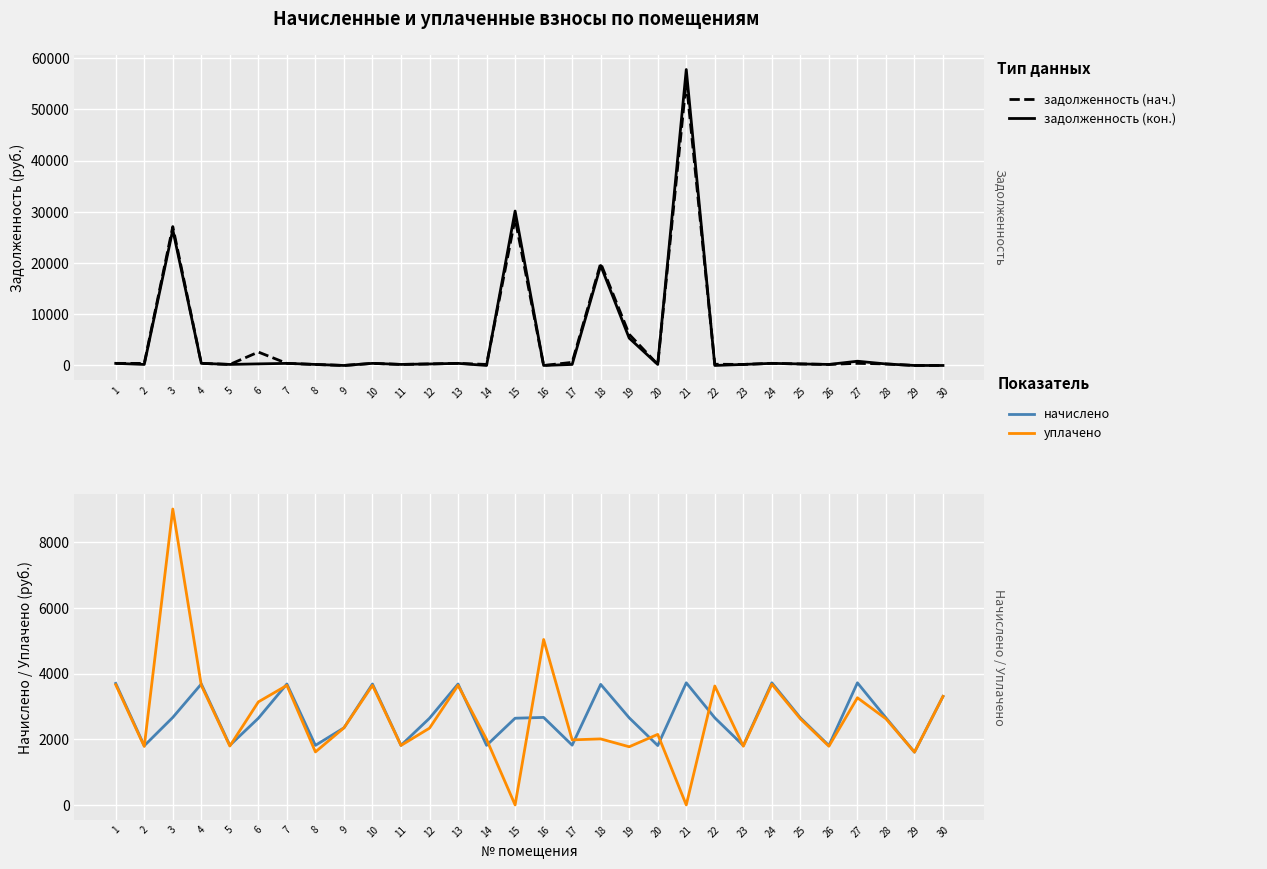

True or false: уплачено has a value of 1983.3 at 17.

True